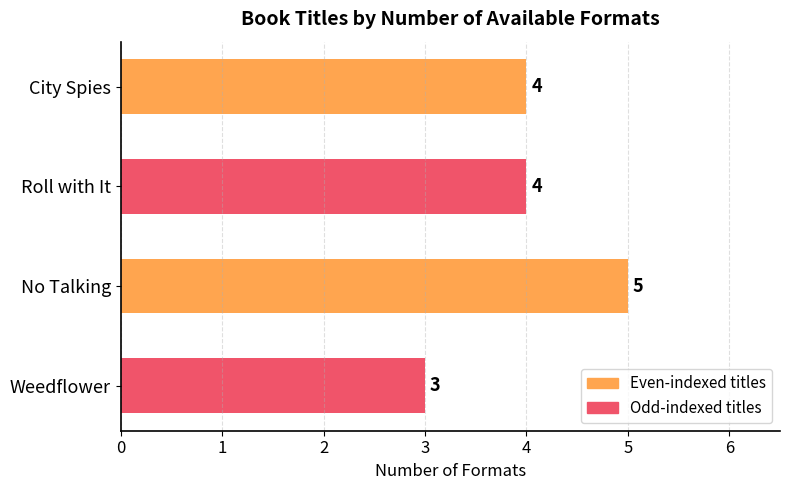

Reading top to bottom, transcribe all the data shown in this chart.

4	4	5	3